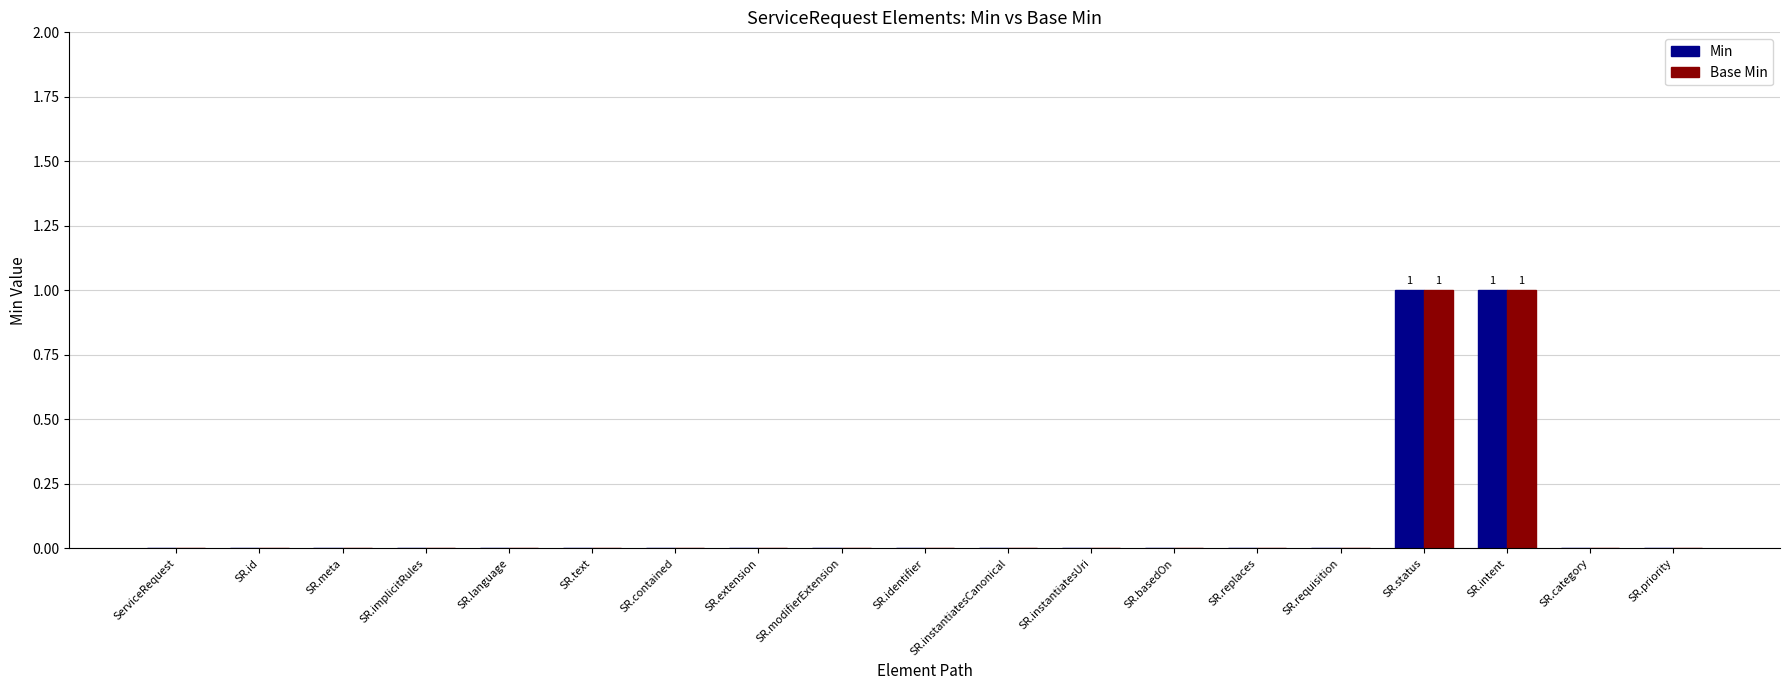

Reading left to right, what are all the values shown in this chart?

Min: ServiceRequest=0	SR.id=0	SR.meta=0	SR.implicitRules=0	SR.language=0	SR.text=0	SR.contained=0	SR.extension=0	SR.modifierExtension=0	SR.identifier=0	SR.instantiatesCanonical=0	SR.instantiatesUri=0	SR.basedOn=0	SR.replaces=0	SR.requisition=0	SR.status=1	SR.intent=1	SR.category=0	SR.priority=0
Base Min: ServiceRequest=0	SR.id=0	SR.meta=0	SR.implicitRules=0	SR.language=0	SR.text=0	SR.contained=0	SR.extension=0	SR.modifierExtension=0	SR.identifier=0	SR.instantiatesCanonical=0	SR.instantiatesUri=0	SR.basedOn=0	SR.replaces=0	SR.requisition=0	SR.status=1	SR.intent=1	SR.category=0	SR.priority=0